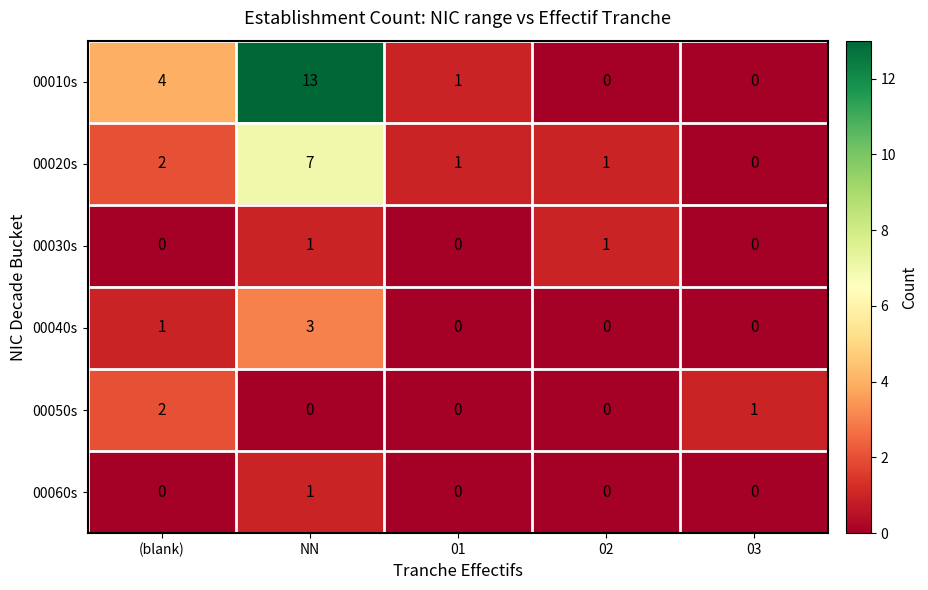

The value of 00050s at NN is 0. True or false?

True